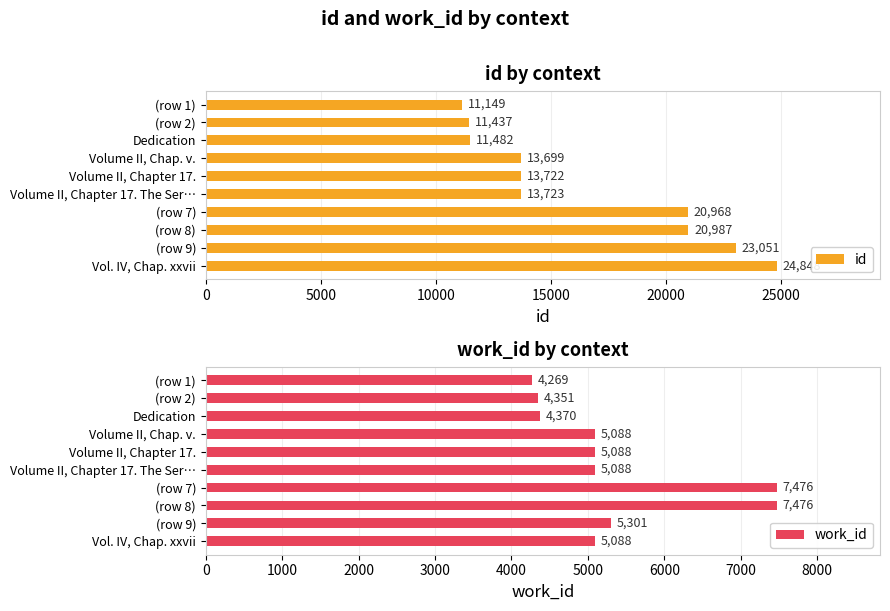

Where is id nearest to the value 17998?

(row 7)